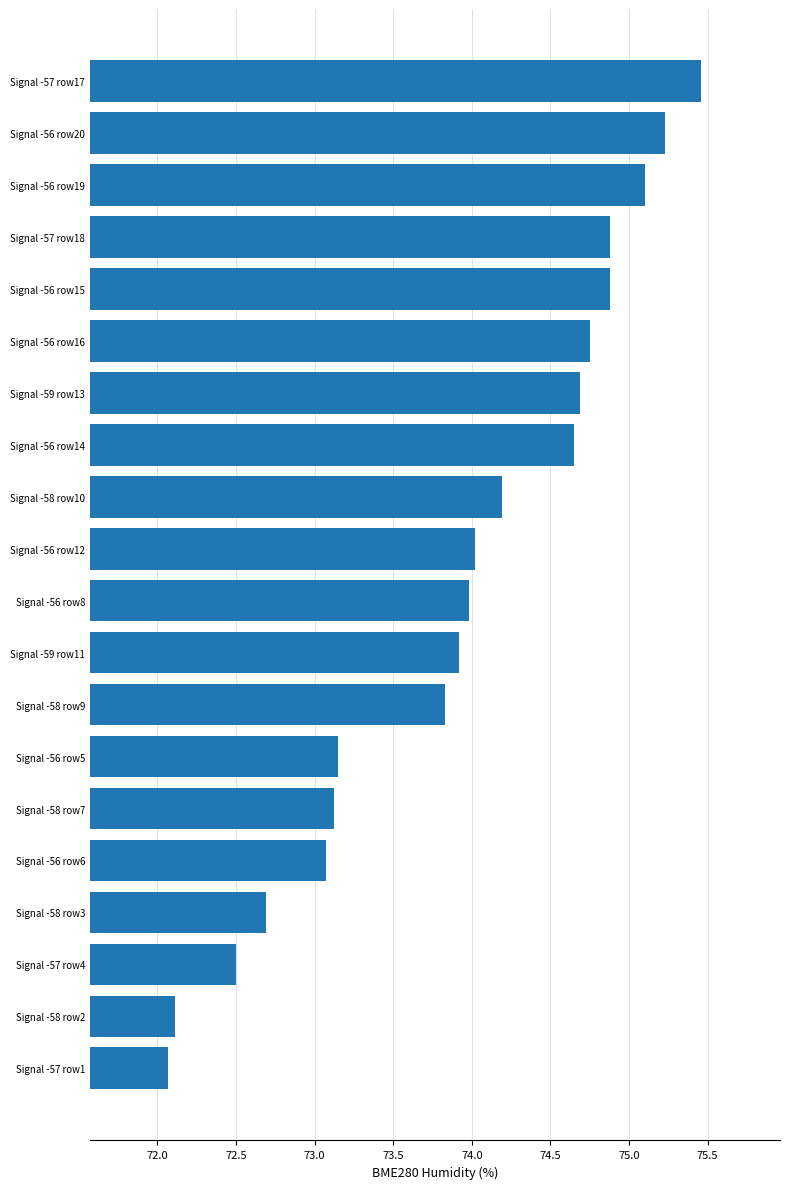

Are the bars horizontal?

Yes